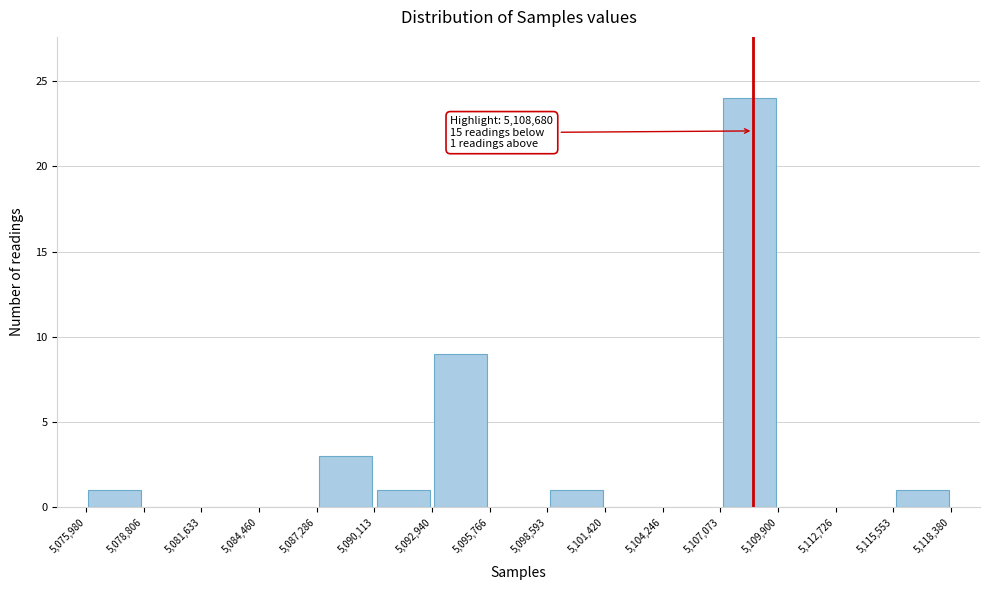

Over which range of the x-axis is the bar tallest?

5,107,073 to 5,109,900